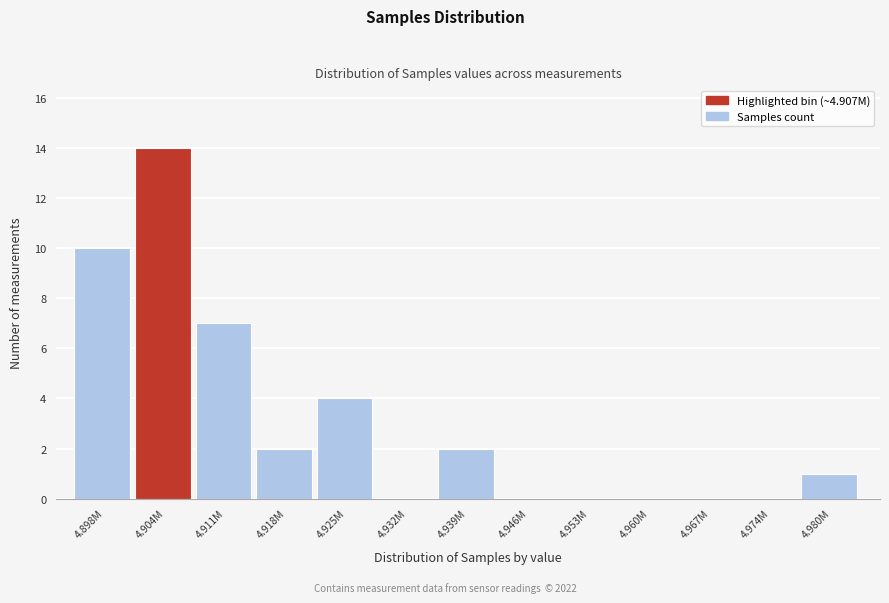

Reading right to left, list all the values displayed in this chart.

4.980M=1	4.974M=0	4.967M=0	4.960M=0	4.953M=0	4.946M=0	4.939M=2	4.932M=0	4.925M=4	4.918M=2	4.911M=7	4.904M=14	4.898M=10